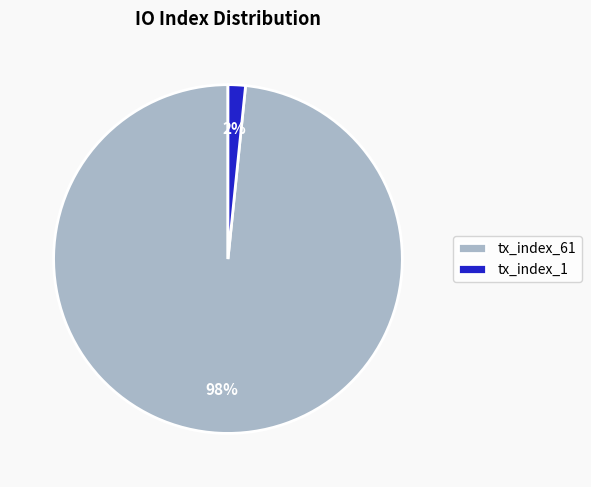

Which category has the smallest portion of the pie?

tx_index_1